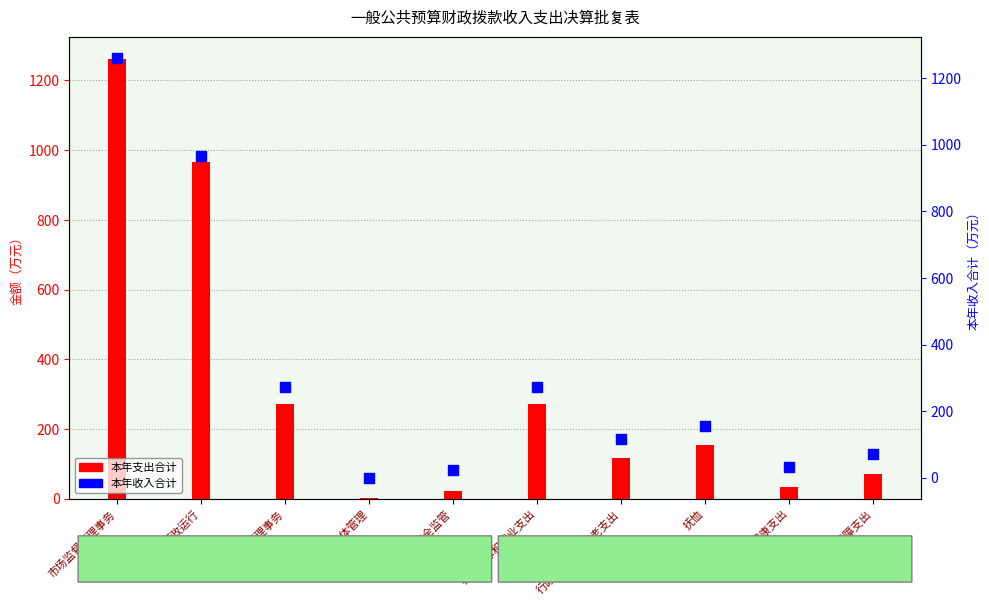

At how many categories does at least one series exceed 1231?

1